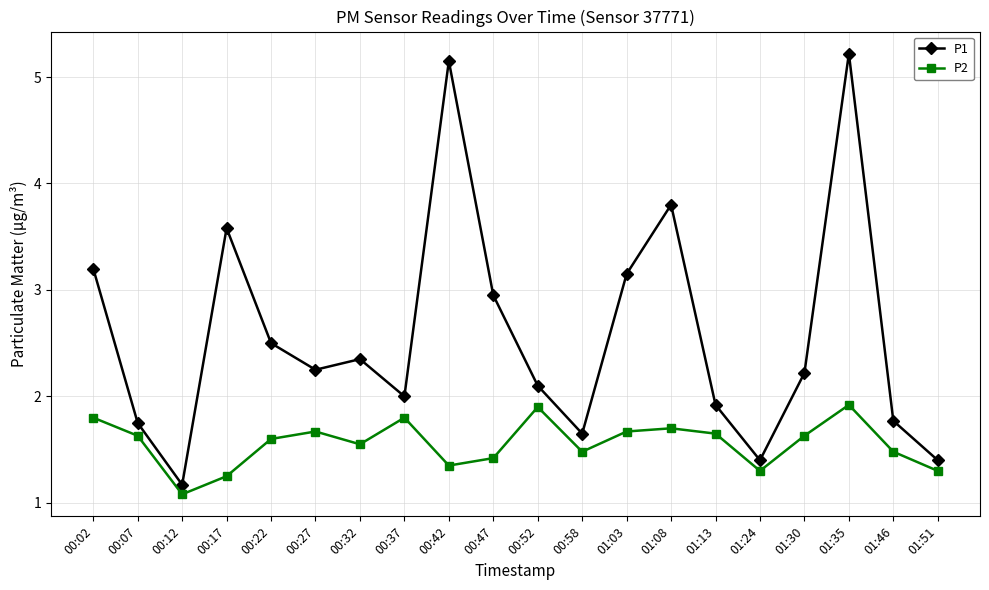

At which category is the sum across all series the highest?

01:35